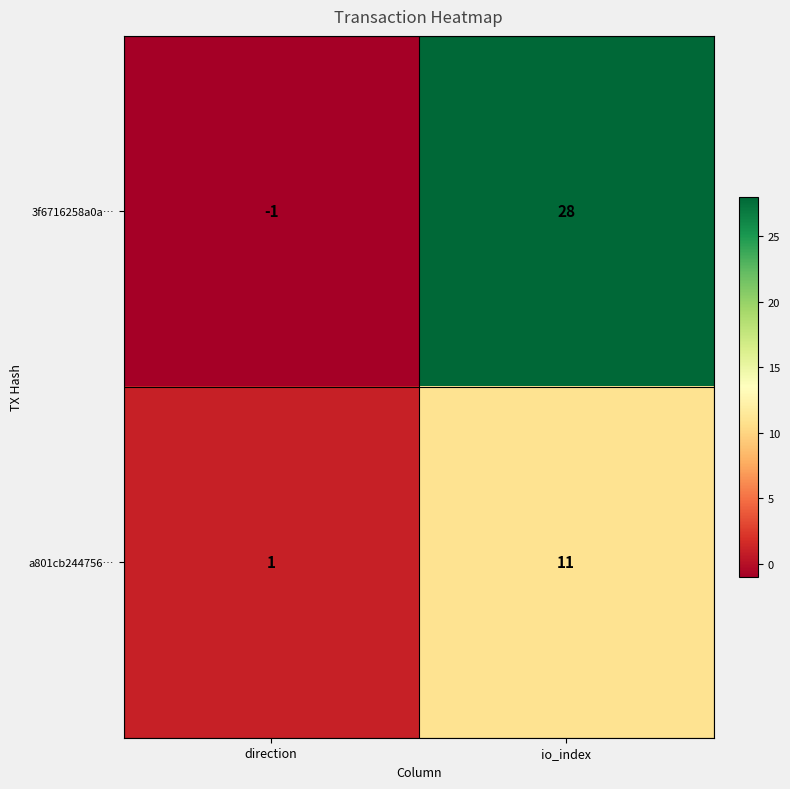

What is the sum of all 3f6716258a0a… values?

27